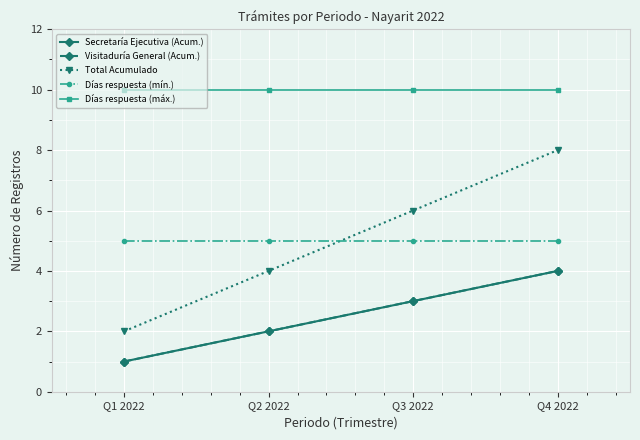

What is the average value of the Secretaría Ejecutiva (Acum.) series?

2